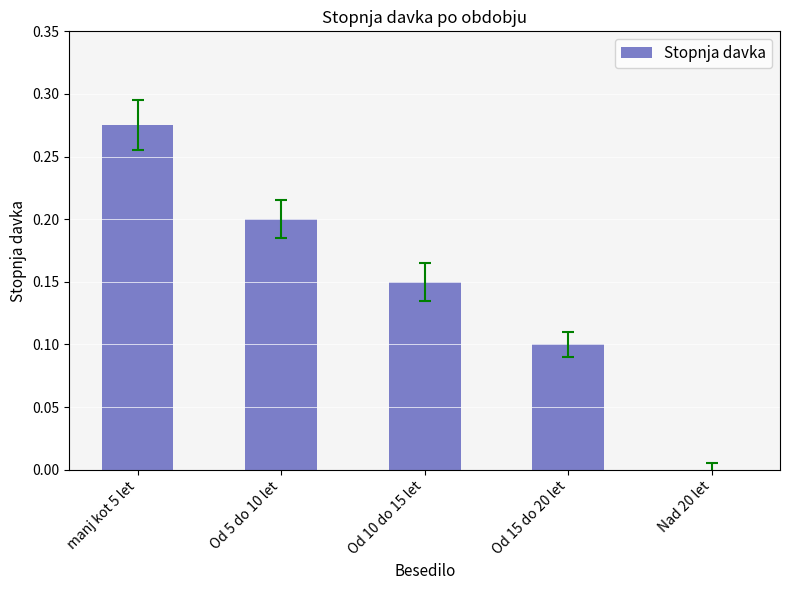

The chart shows a value of 0.2 at Nad 20 let. True or false?

False